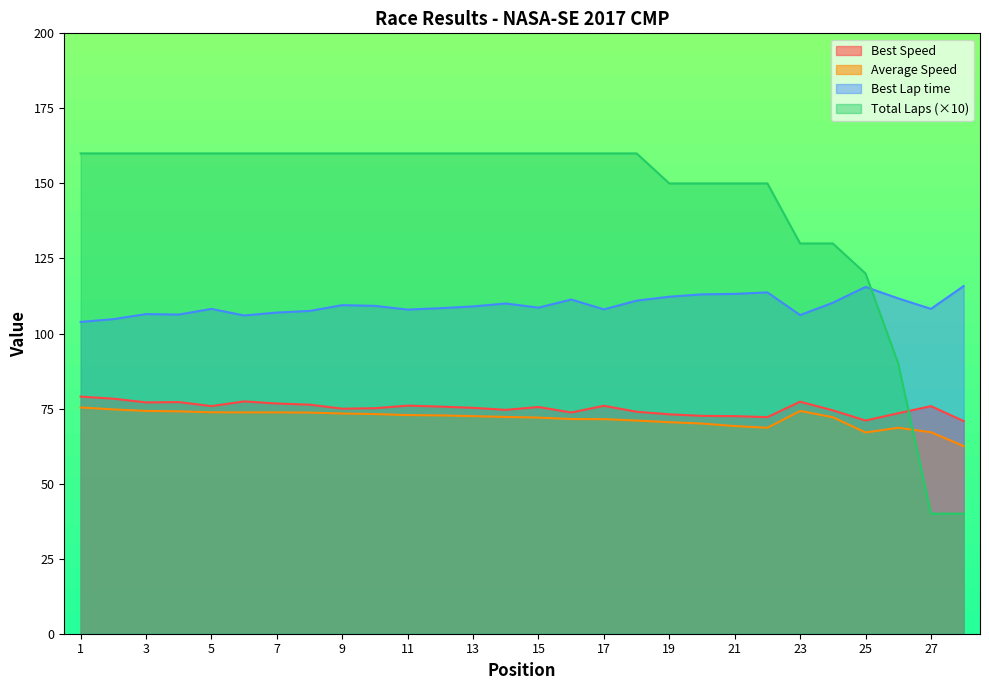

What is the spread (max minus min) of values at 2?

85.3